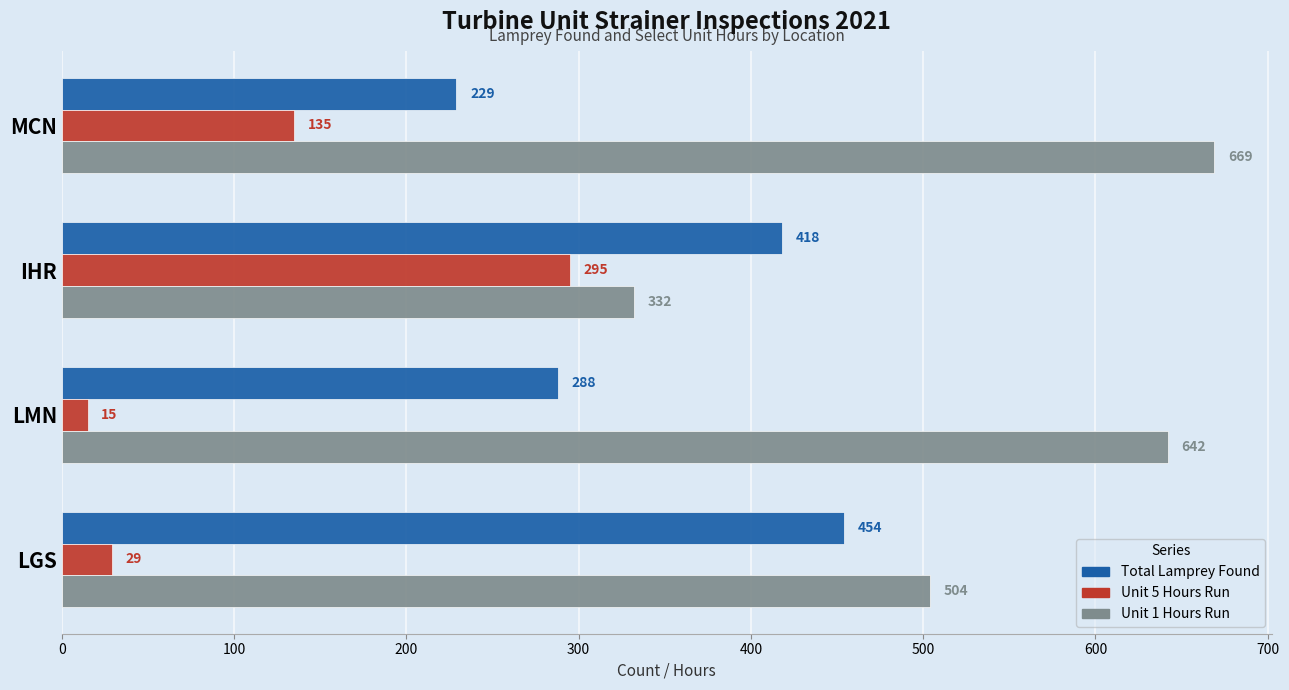

List the labels in order of Total Lamprey Found value, smallest first.

MCN, LMN, IHR, LGS